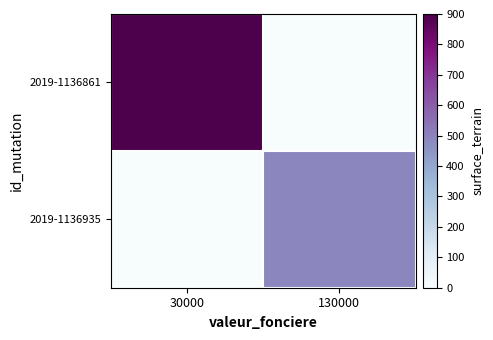

Count the number of categories in the chart.

2